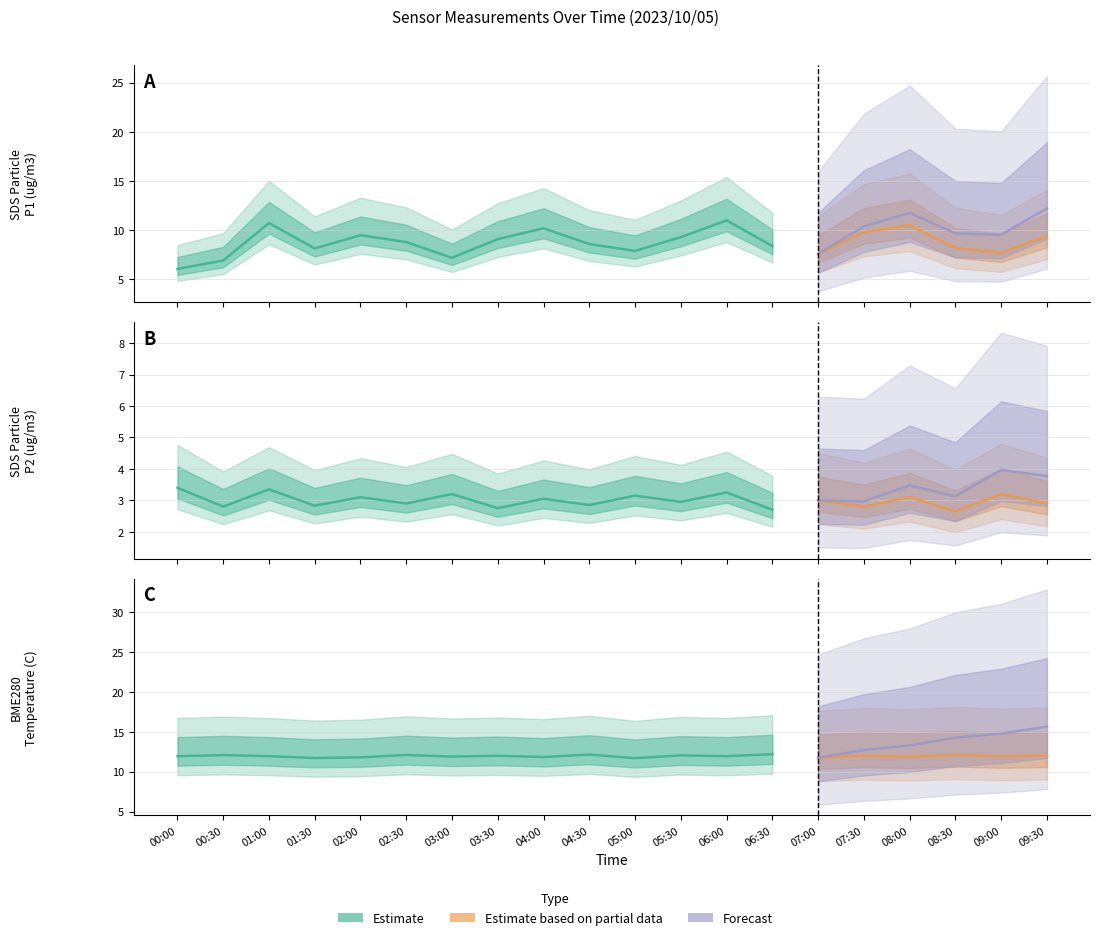

At how many categories does at least one series exceed 7?

20